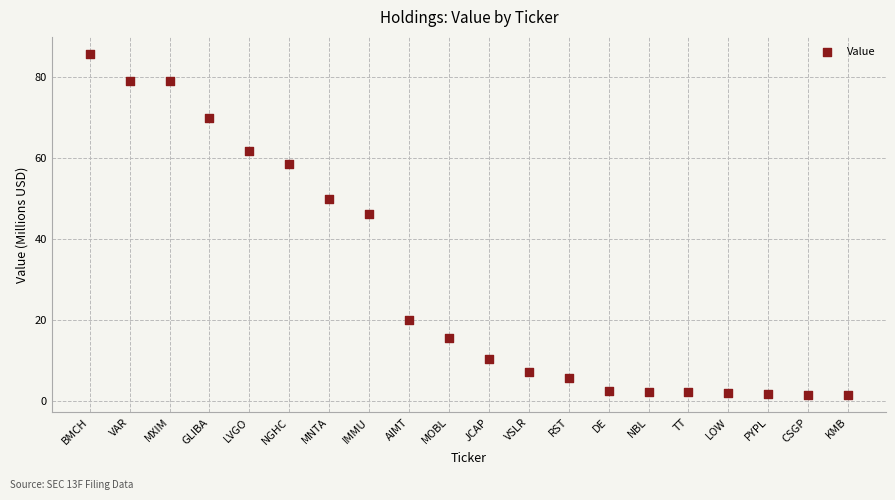

What Y value in the scatter plot is closest to 43?

46.2